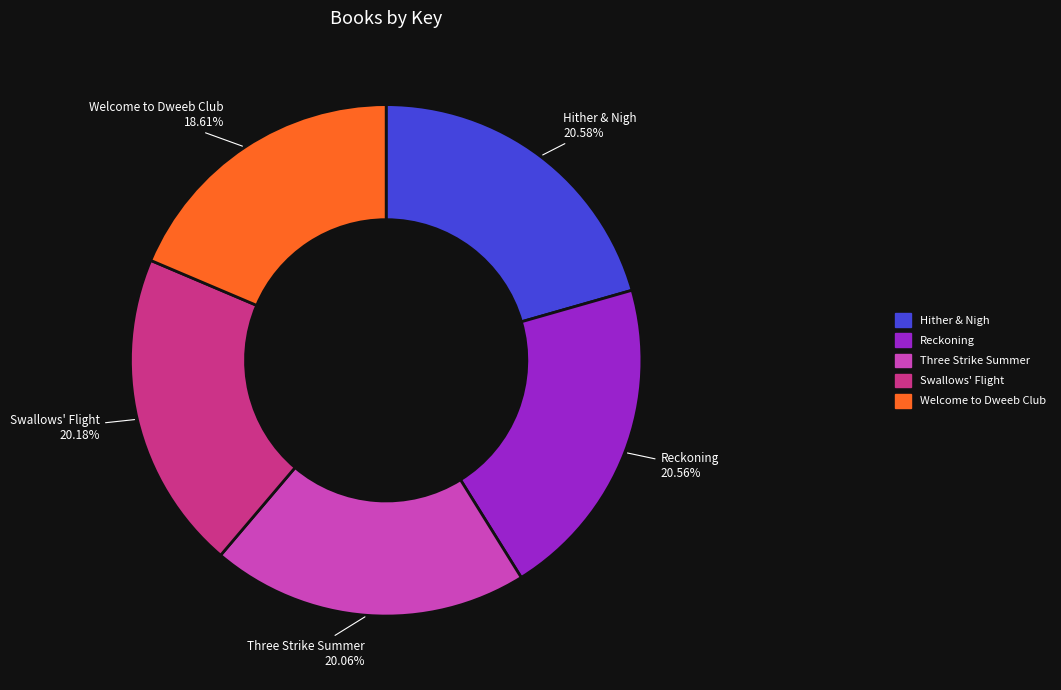

Which has a higher value, Welcome to Dweeb Club or Swallows' Flight?

Swallows' Flight